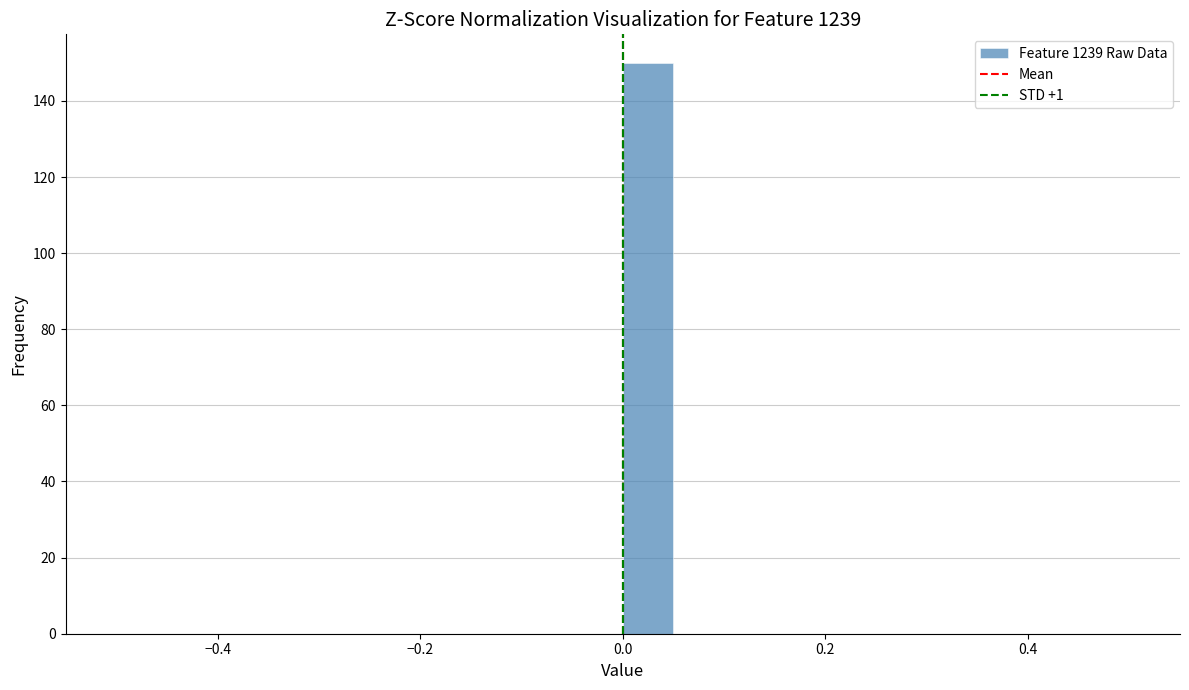

Around what value on the x-axis is the tallest bar? Give the approximate position of its centre, as read against the axis.

0.02